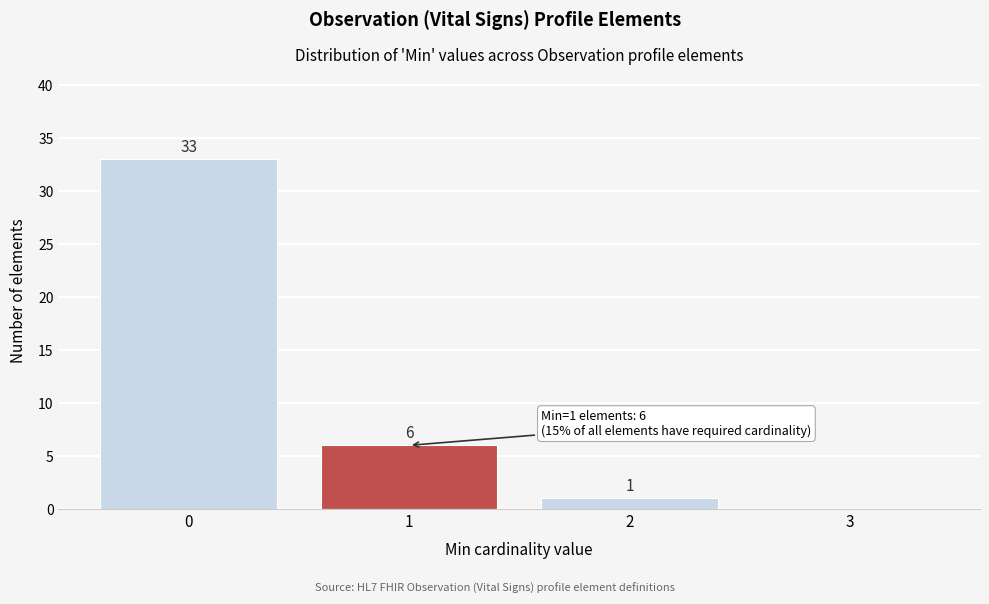

Which range on the x-axis has the tallest bar?

-0.5 to 0.5